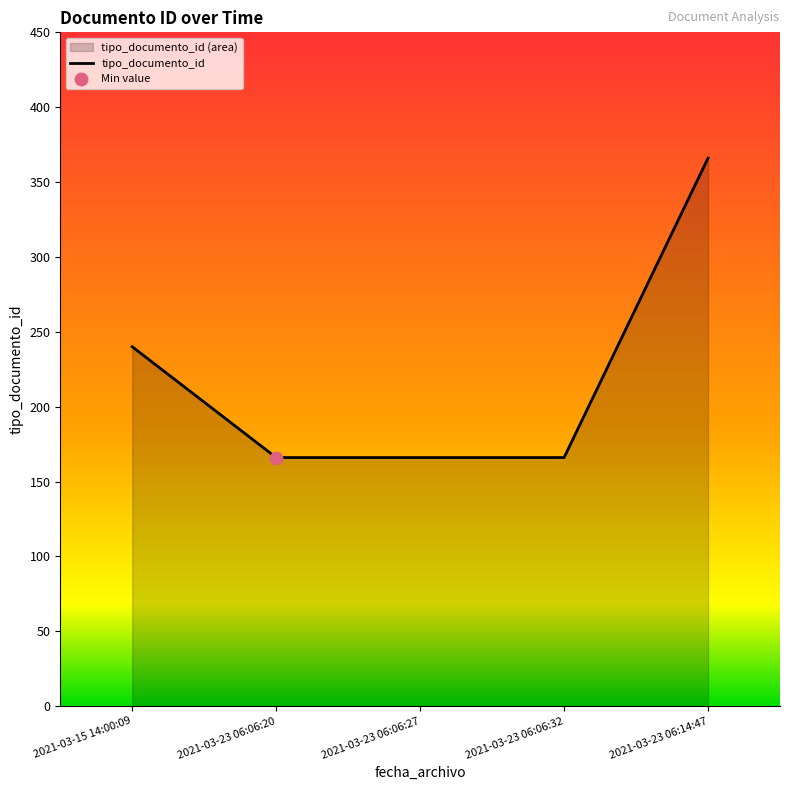

Approximately how many times larger is the value at 2021-03-23 06:06:32 compared to 2021-03-23 06:14:47?

0.5